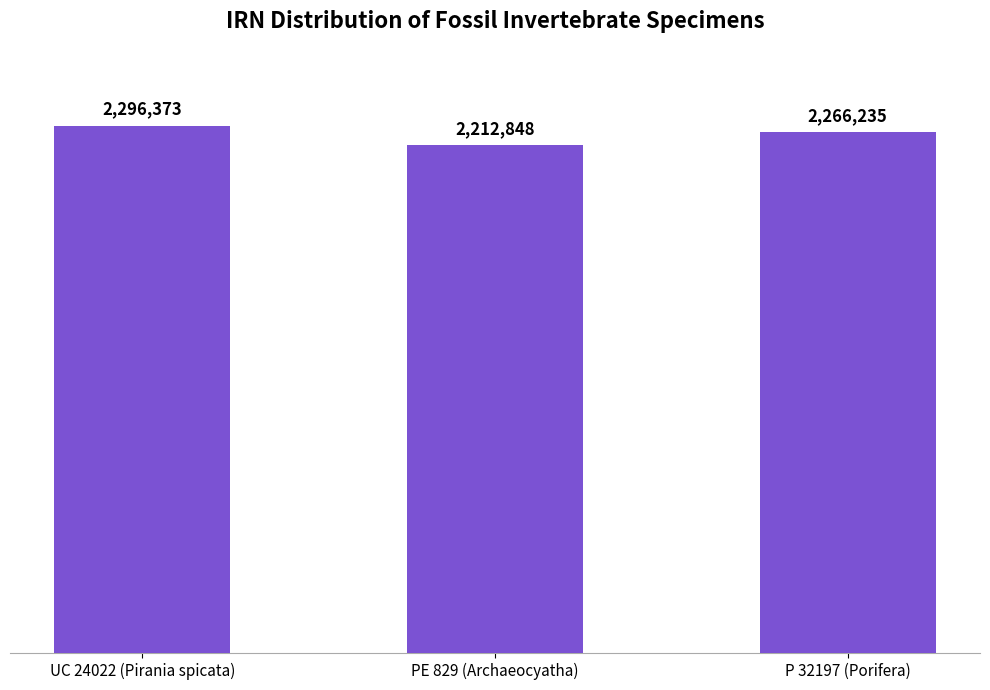

Which category has the highest value across all series?

UC 24022 (Pirania spicata)